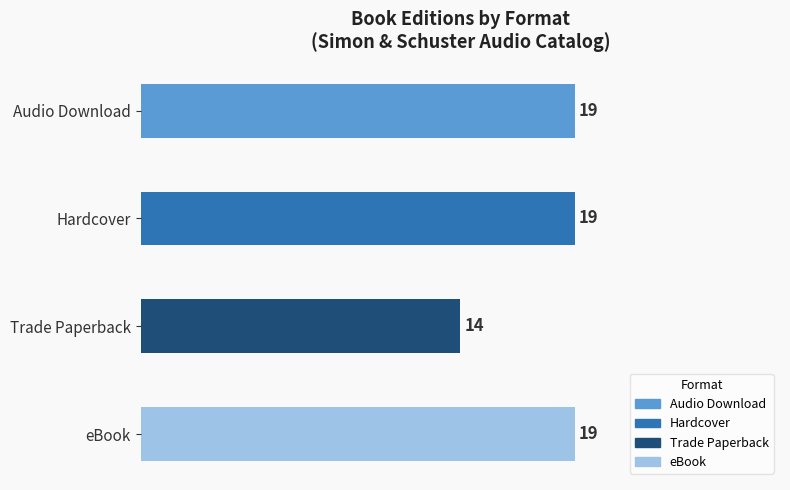

Count the number of data series in this chart.

1